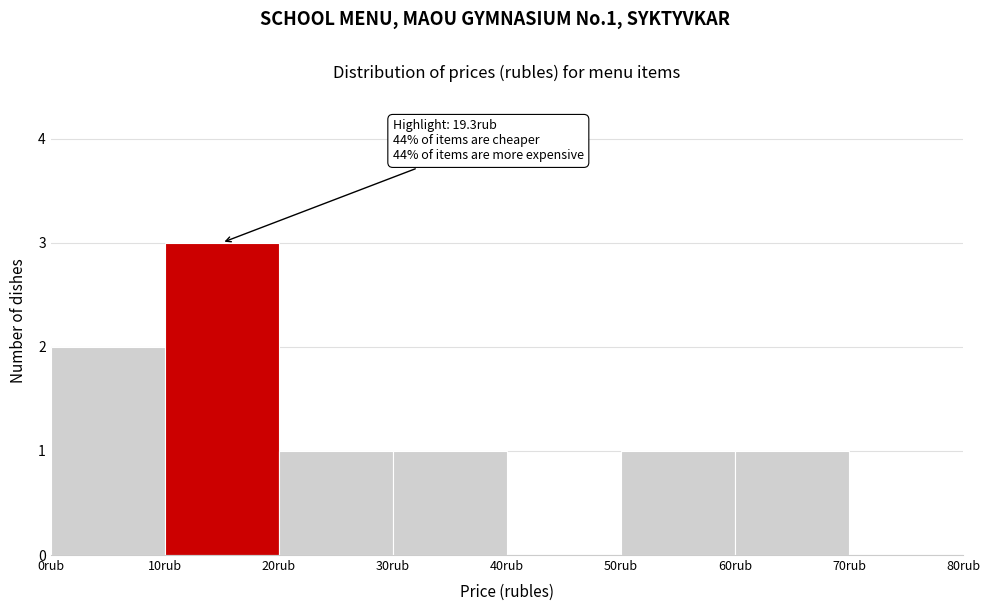

Which range on the x-axis has the tallest bar?

10 to 20